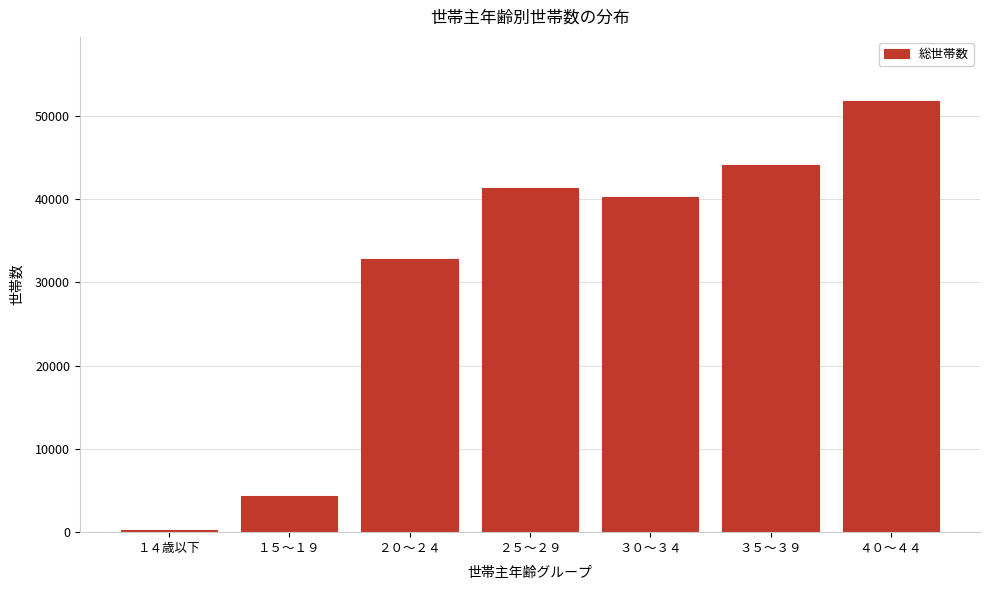

Reading right to left, list all the values displayed in this chart.

４０～４４=51692	３５～３９=44097	３０～３４=40198	２５～２９=41307	２０～２４=32793	１５～１９=4304	１４歳以下=203